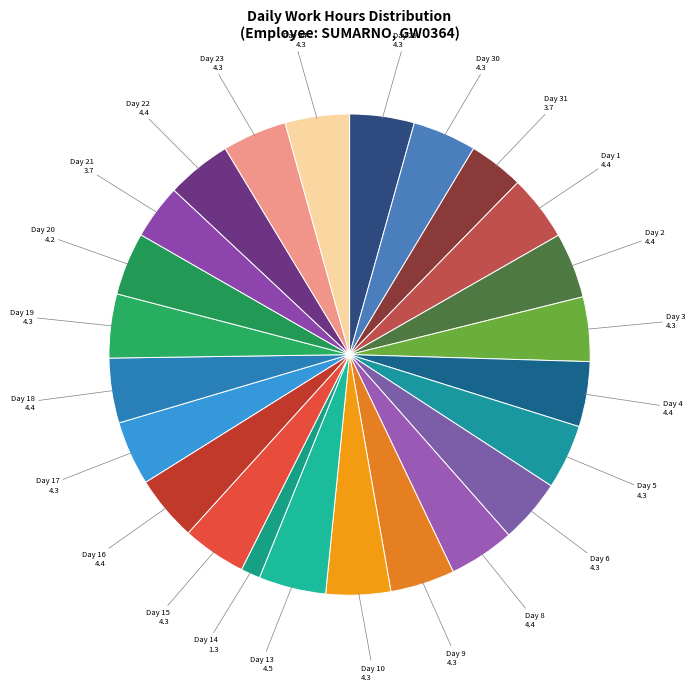

What is the smallest slice in the pie chart?

Day 14